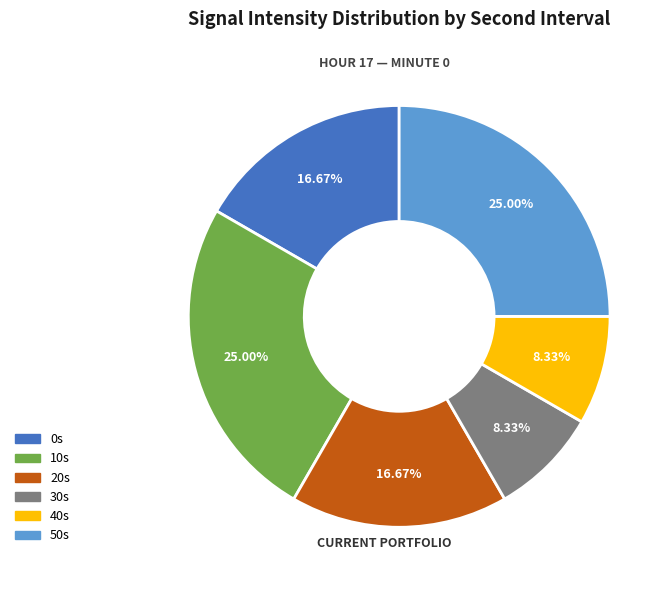

Does any single category account for the majority?

No